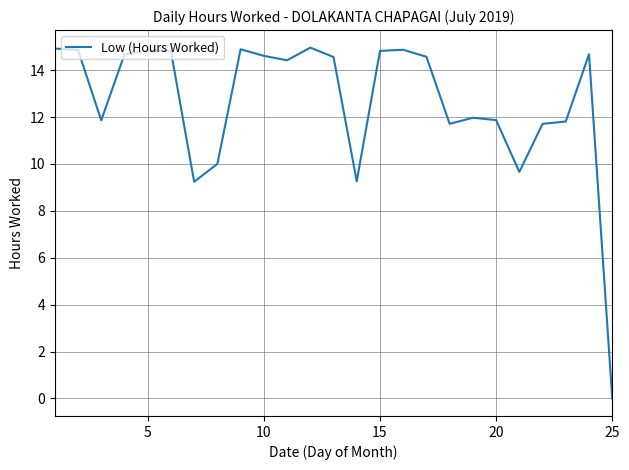

Is this an area chart (filled region under the line)?

No